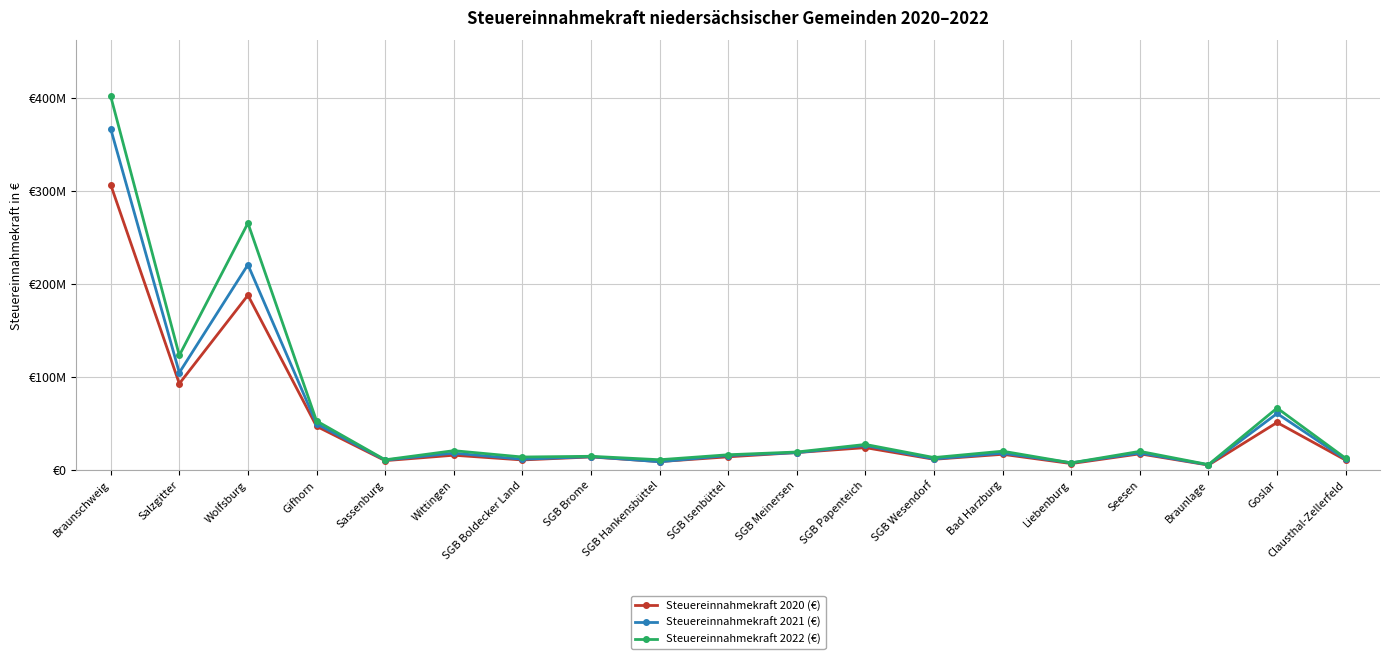

After their last crossing, which series has the higher values: Steuereinnahmekraft 2021 (€) or Steuereinnahmekraft 2022 (€)?

Steuereinnahmekraft 2022 (€)